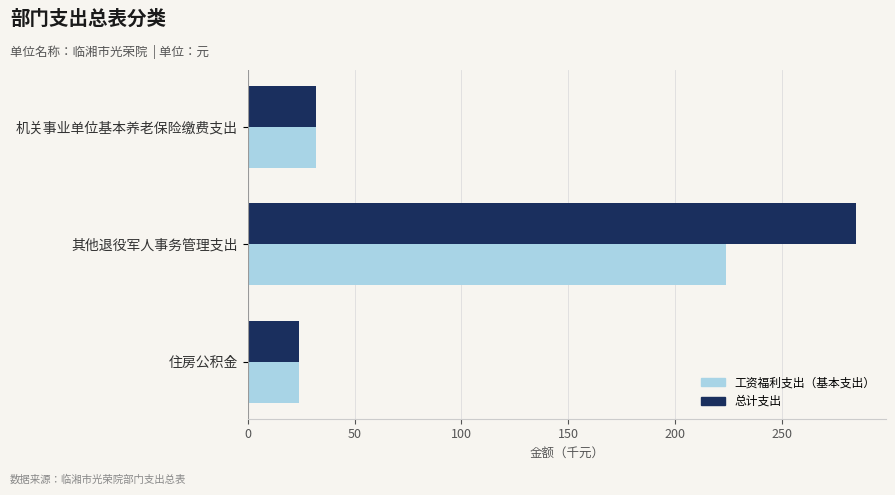

What is the total value across all series at 其他退役军人事务管理支出?

507.9